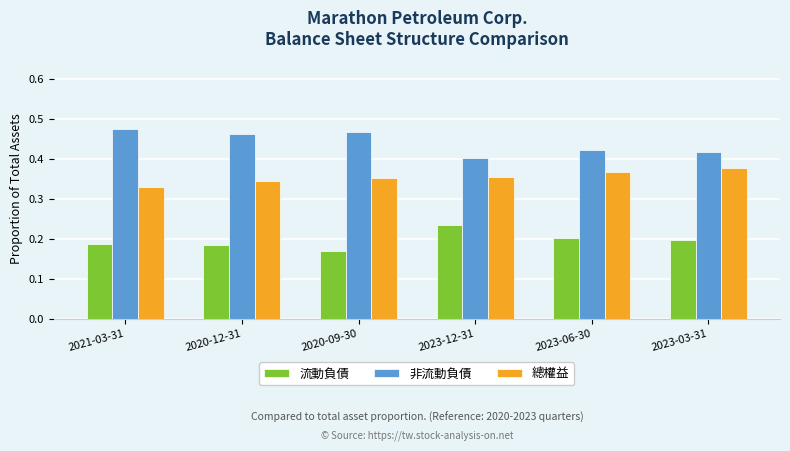

Rank the series by their maximum value, from lowest to highest.

流動負債, 總權益, 非流動負債